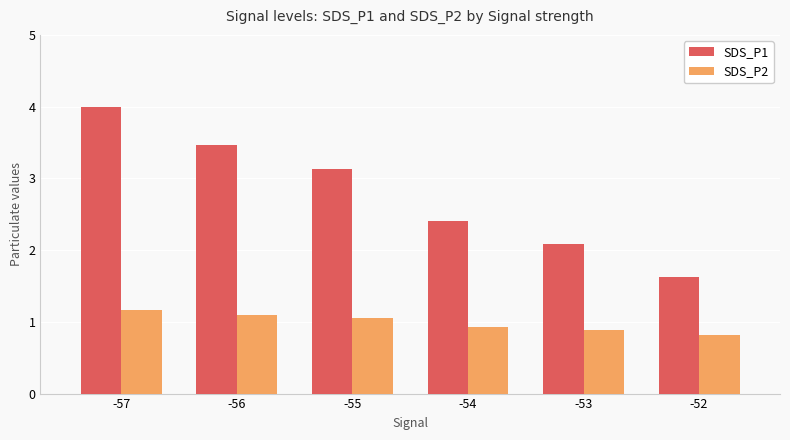

Rank the series at -53 from lowest to highest value.

SDS_P2, SDS_P1